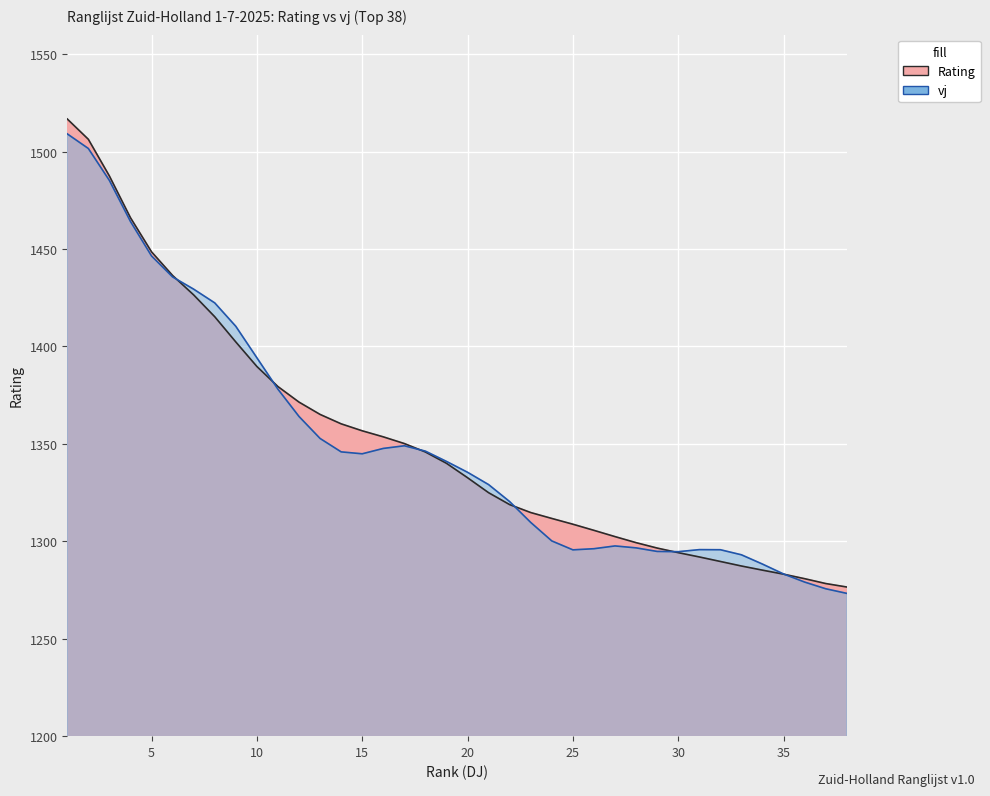

How many lines are shown in the chart?

2